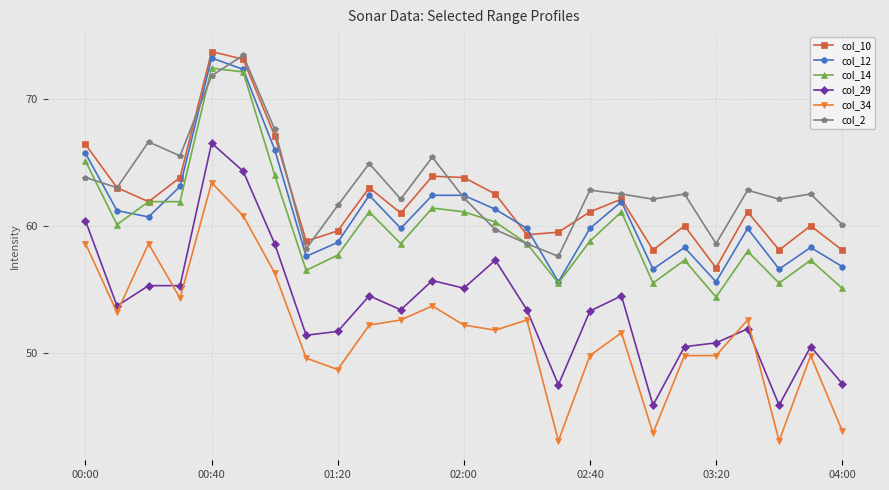

What is the value of the col_10 point at the 19th from the left?

58.1